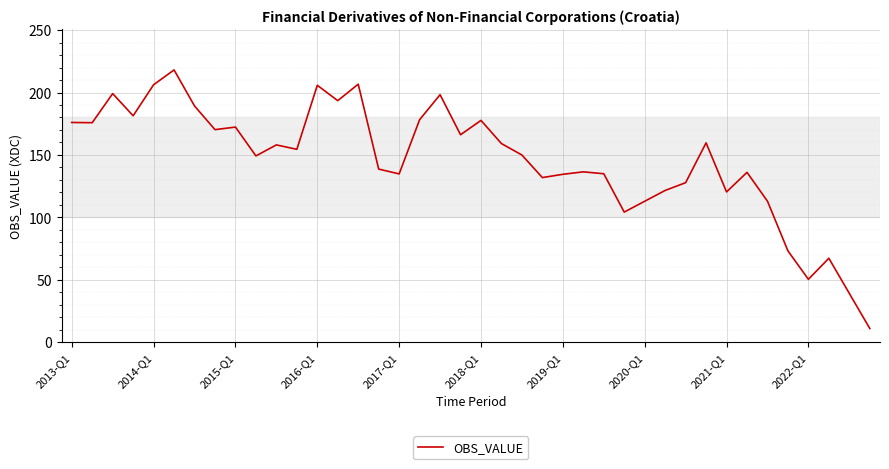

What is the smallest value displayed?

10.9